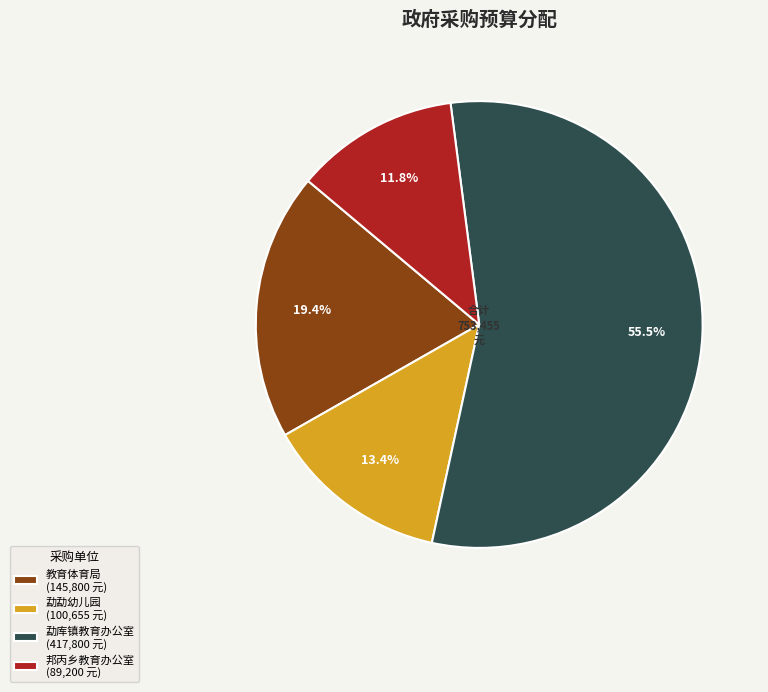

Which slice is the smallest?

邦丙乡教育办公室 (89,200 元)